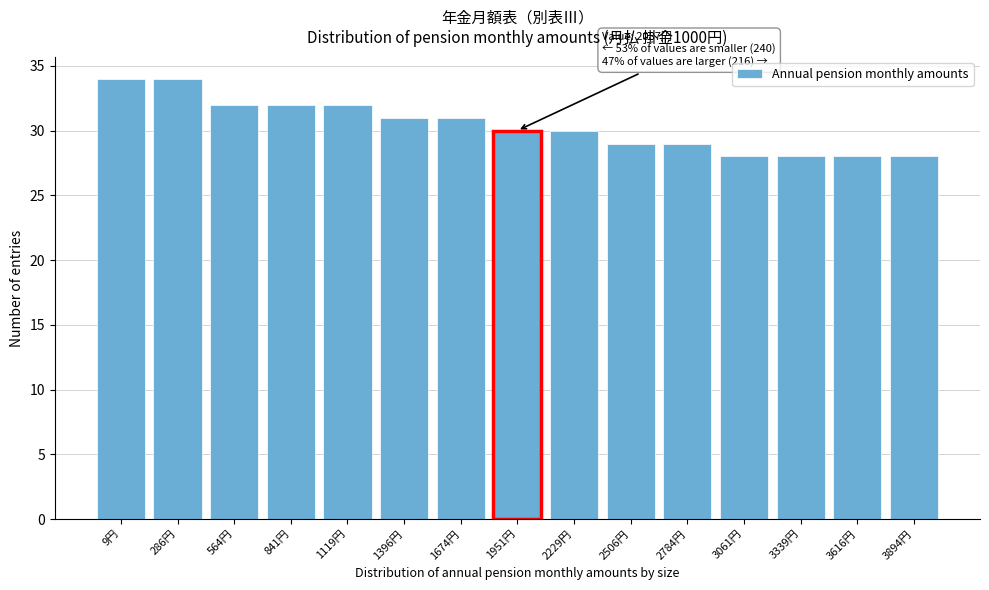

Reading left to right, extract all data points from this chart.

9円=34	286円=34	564円=32	841円=32	1119円=32	1396円=31	1674円=31	1951円=30	2229円=30	2506円=29	2784円=29	3061円=28	3339円=28	3616円=28	3894円=28